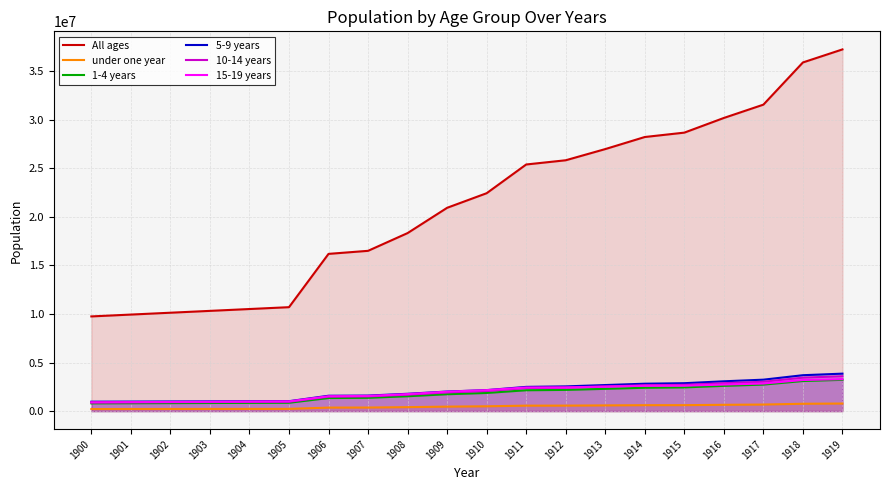

The value of 1-4 years at 1909 is 804835. True or false?

False